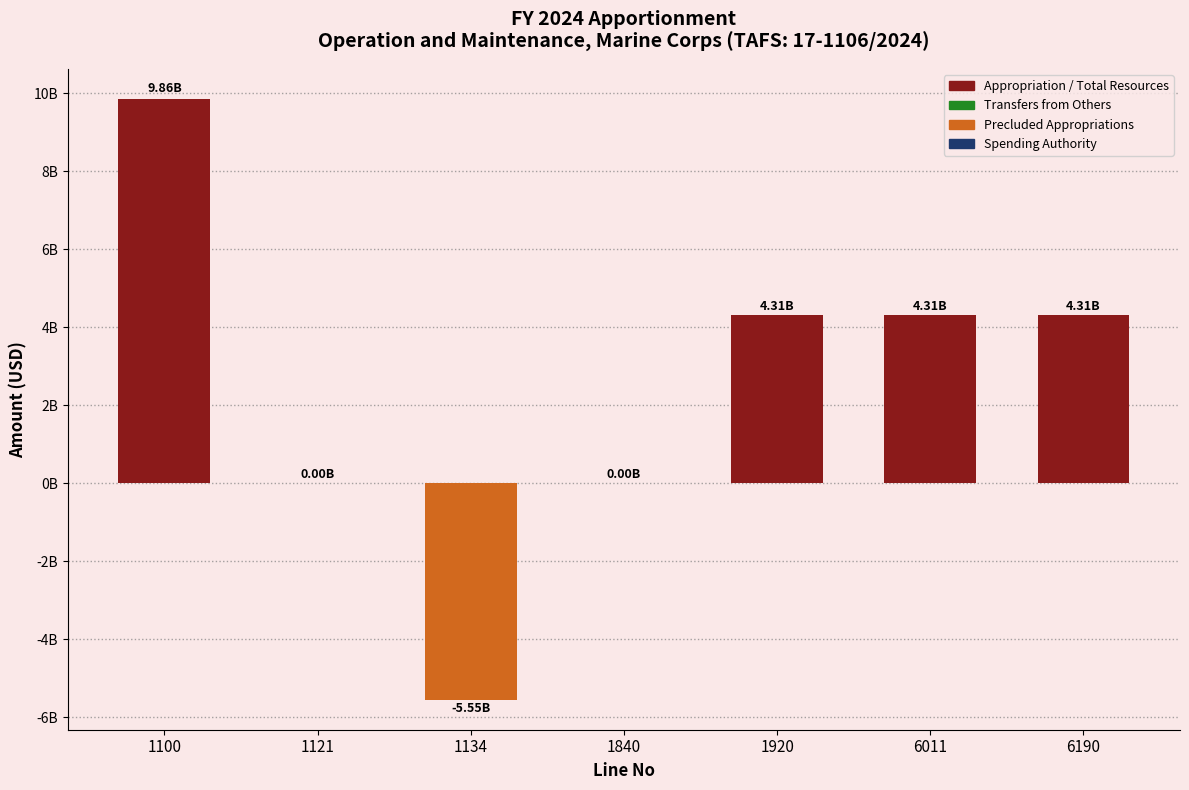

What is the value of the 7th bar from the left?

4314785987